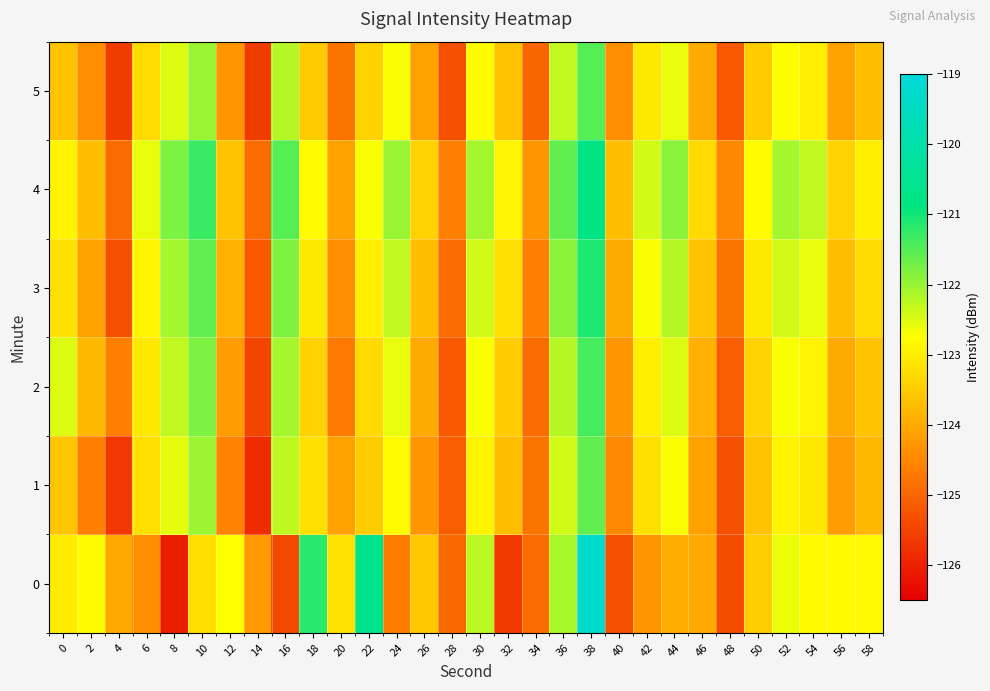

How many distinct data groups are displayed?

6